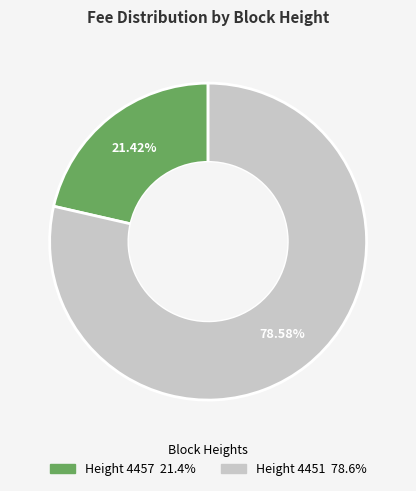

Does any single category account for the majority?

Yes